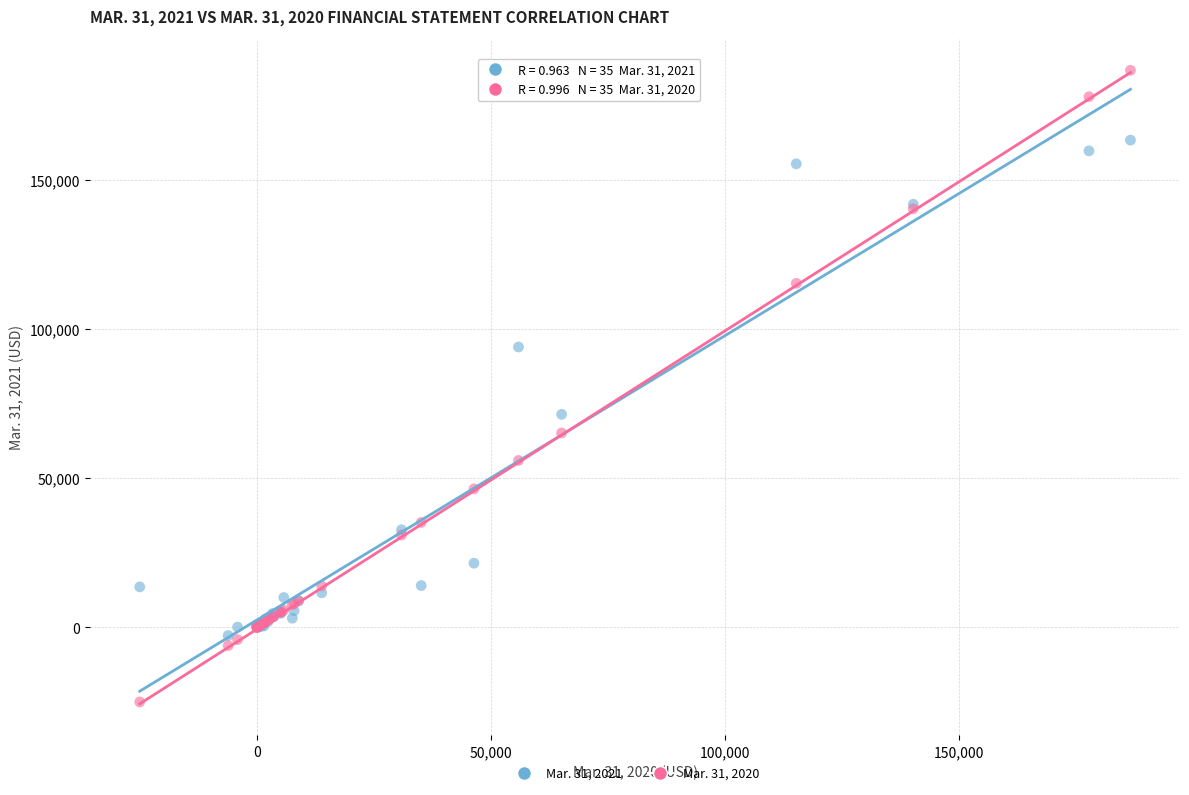

Which series has the largest Y range (max minus min)?

Mar. 31, 2020